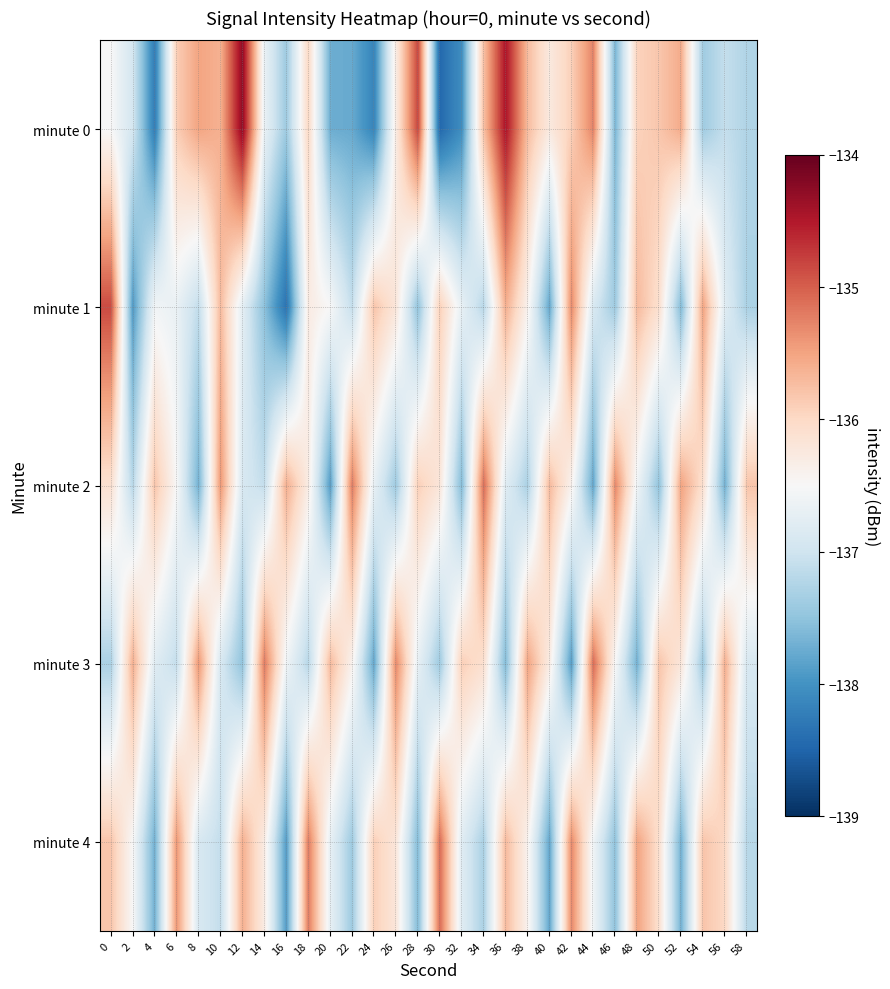

Reading left to right, what are all the values shown in this chart?

minute 0: 0=-136.5	2=-137.0	4=-138.2	6=-135.9	8=-135.5	10=-135.6	12=-134.3	14=-136.7	16=-137.4	18=-136.0	20=-137.7	22=-137.8	24=-138.1	26=-136.3	28=-134.8	30=-138.5	32=-138.0	34=-135.7	36=-134.5	38=-135.7	40=-136.3	42=-135.9	44=-135.3	46=-137.6	48=-135.9	50=-135.8	52=-135.6	54=-137.4	56=-137.1	58=-137.3
minute 1: 0=-134.9	2=-137.9	4=-136.6	6=-136.7	8=-137.1	10=-135.7	12=-136.7	14=-137.5	16=-138.3	18=-136.3	20=-136.5	22=-137.1	24=-135.8	26=-136.2	28=-137.5	30=-135.9	32=-136.7	34=-137.2	36=-135.6	38=-136.4	40=-137.8	42=-135.3	44=-136.9	46=-137.4	48=-135.7	50=-136.1	52=-137.6	54=-135.5	56=-136.8	58=-137.3
minute 2: 0=-136.1	2=-137.2	4=-135.8	6=-136.5	8=-137.7	10=-135.4	12=-136.9	14=-137.1	16=-135.6	18=-136.3	20=-137.9	22=-135.2	24=-136.7	26=-137.4	28=-135.9	30=-136.2	32=-137.6	34=-135.1	36=-136.8	38=-137.3	40=-135.7	42=-136.4	44=-137.8	46=-135.3	48=-136.6	50=-137.5	52=-135.5	54=-136.1	56=-137.7	58=-135.8
minute 3: 0=-137.3	2=-135.6	4=-136.8	6=-137.1	8=-135.4	10=-136.9	12=-137.5	14=-135.2	16=-136.6	18=-137.2	20=-135.7	22=-136.4	24=-137.8	26=-135.3	28=-136.7	30=-137.4	32=-135.9	34=-136.1	36=-137.6	38=-135.5	40=-136.3	42=-137.9	44=-135.1	46=-136.5	48=-137.7	50=-135.8	52=-136.2	54=-137.4	56=-135.6	58=-136.9
minute 4: 0=-135.8	2=-136.5	4=-137.7	6=-135.4	8=-136.9	10=-137.1	12=-135.6	14=-136.3	16=-137.9	18=-135.2	20=-136.7	22=-137.4	24=-135.9	26=-136.2	28=-137.6	30=-135.1	32=-136.8	34=-137.3	36=-135.7	38=-136.4	40=-137.8	42=-135.3	44=-136.6	46=-137.5	48=-135.5	50=-136.1	52=-137.7	54=-135.8	56=-136.0	58=-137.2